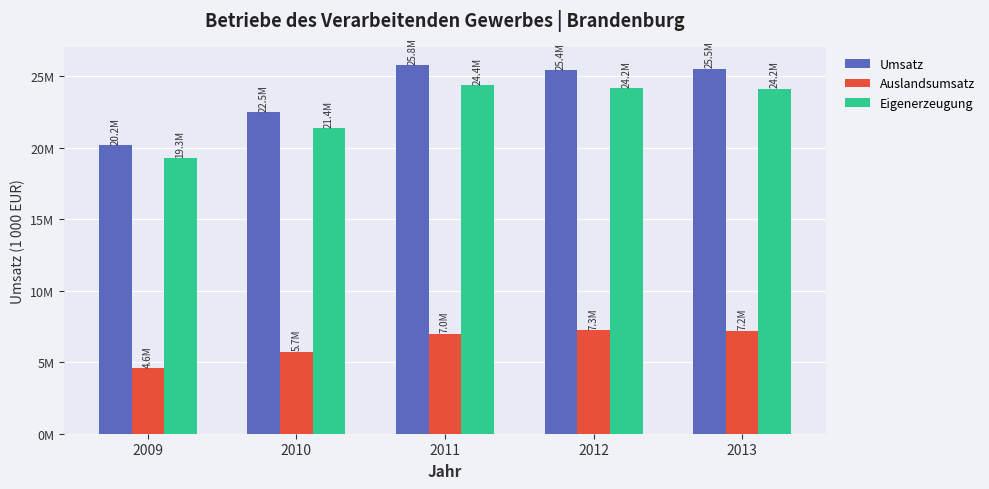

What are all the series names shown in the legend?

Umsatz, Auslandsumsatz, Eigenerzeugung